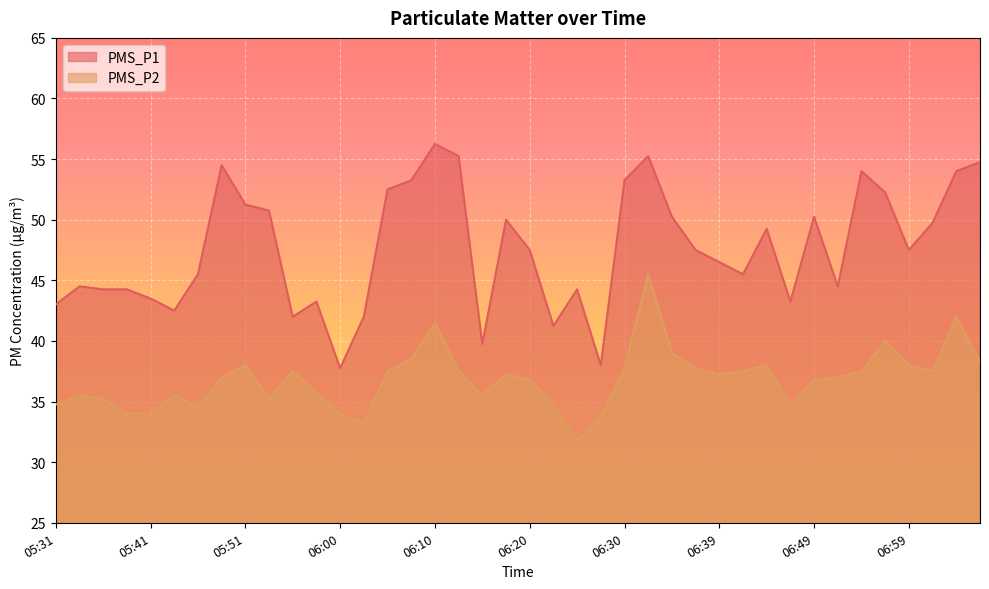

How many lines are shown in the chart?

2